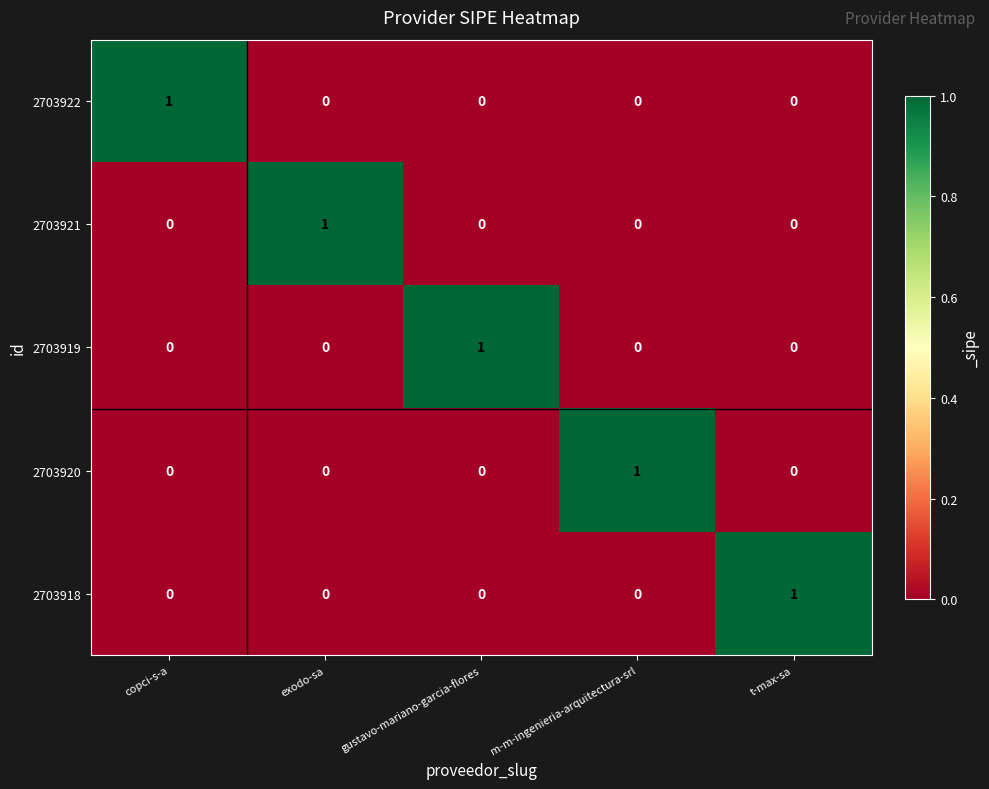

True or false: 2703920 has a value of 2 at m-m-ingenieria-arquitectura-srl.

False